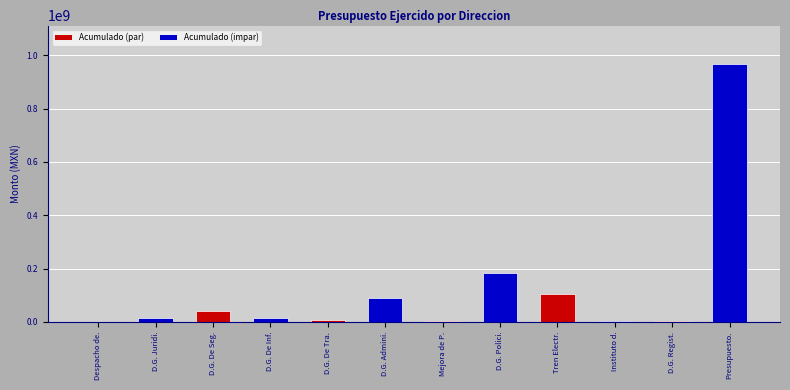

The chart shows a value of 966286095.0 at Presupuesto.. True or false?

True